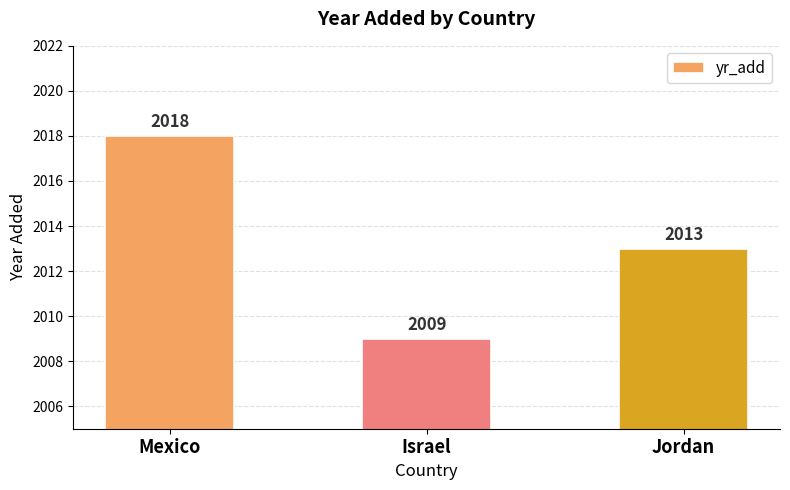

What is the difference between the values at Jordan and Israel?

4